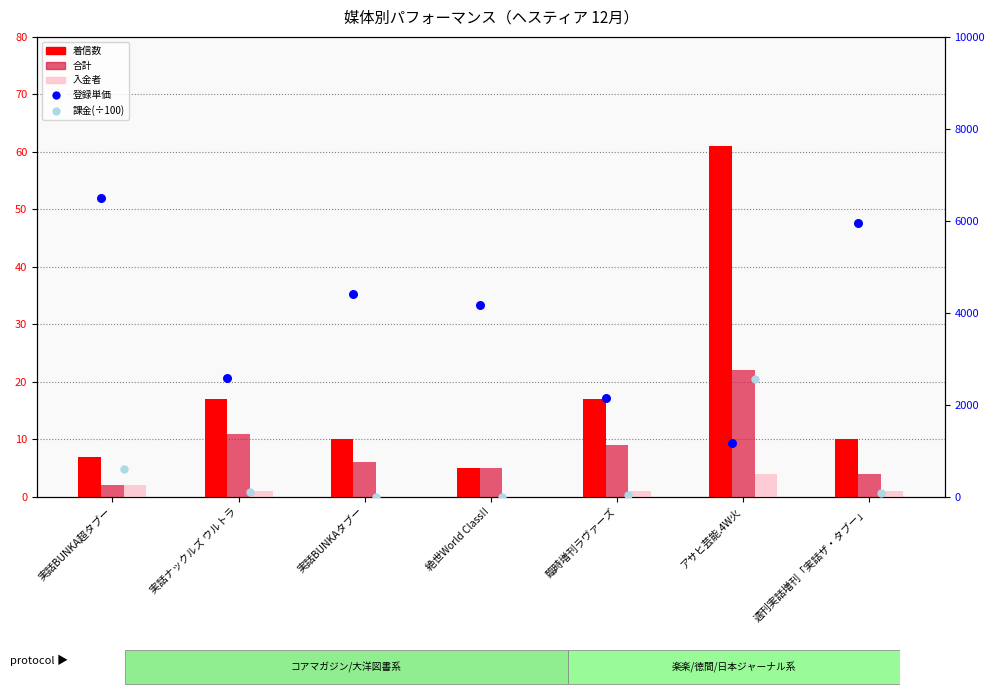

Which series contains the lowest Y value?

入金者